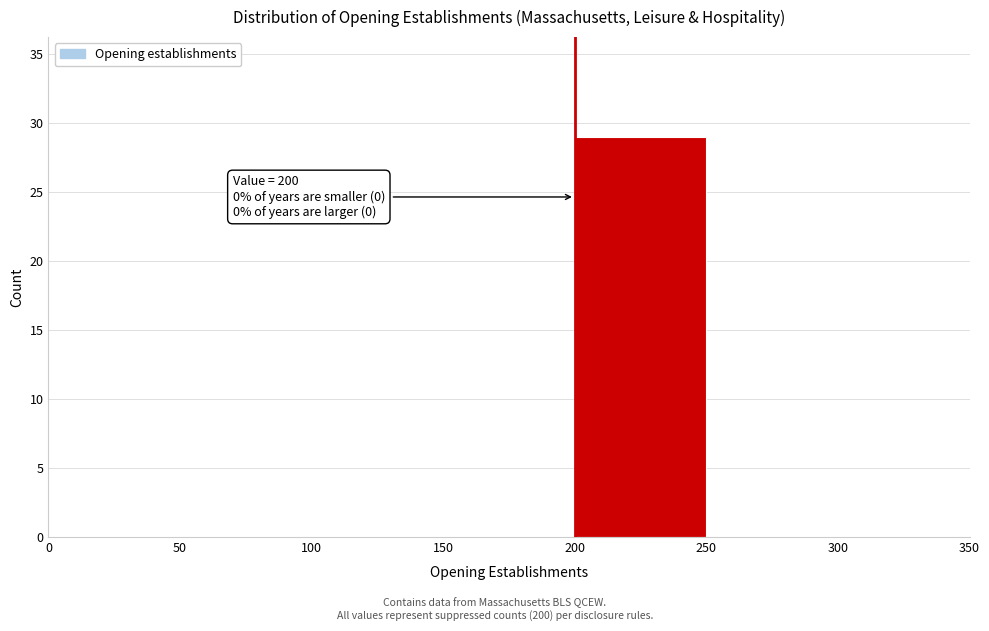

Which range on the x-axis has the tallest bar?

200 to 250